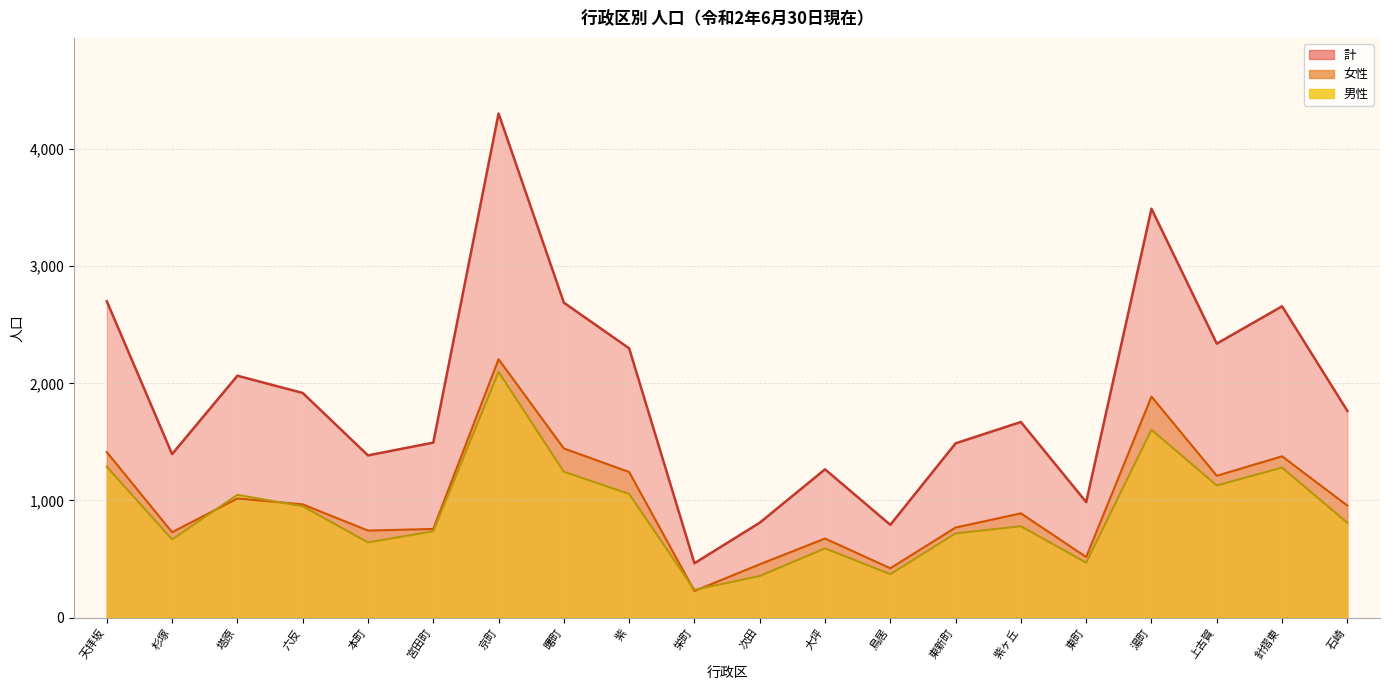

True or false: 男性 has a value of 469 at 東町.

True